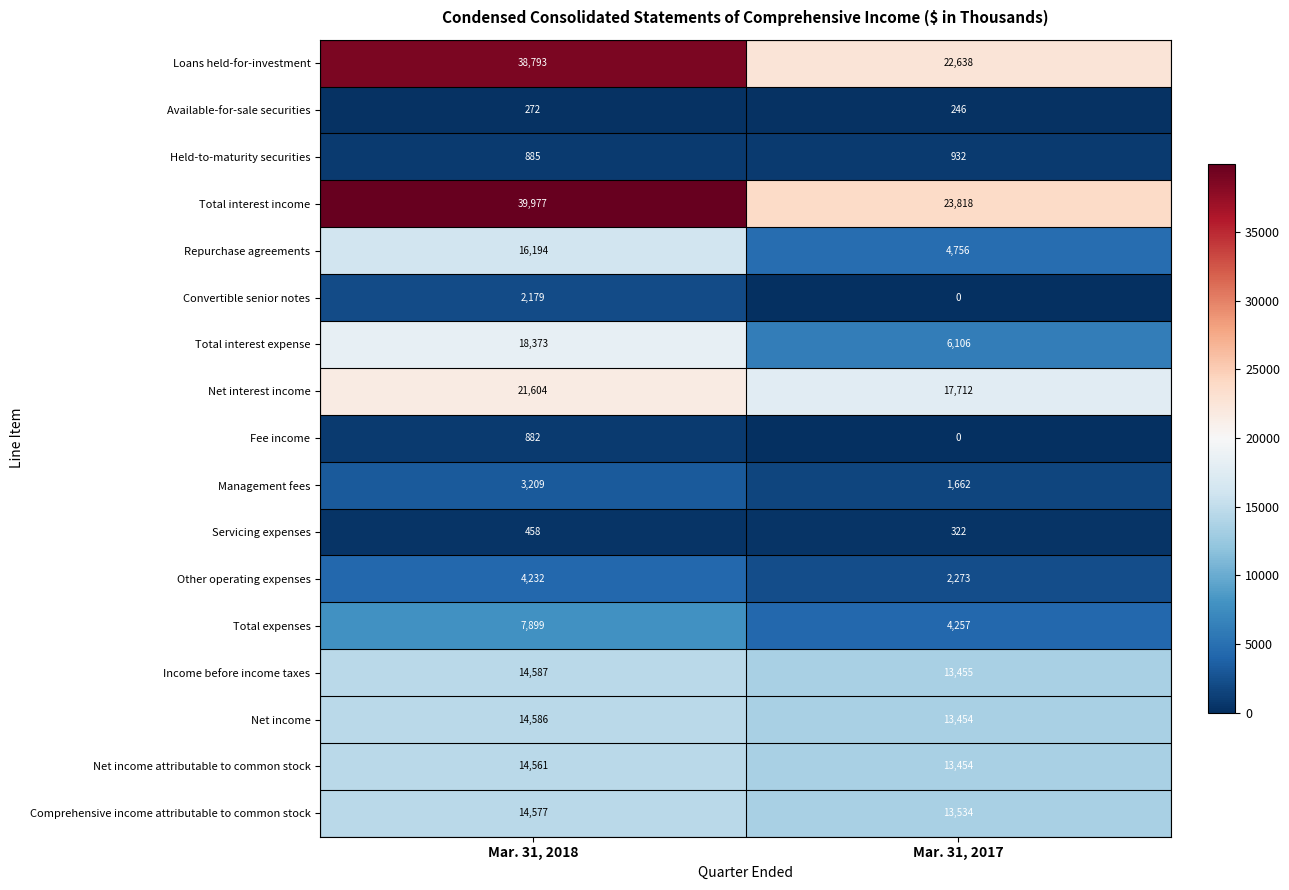

Which category has the highest value in the Total expenses series?

Mar. 31, 2018